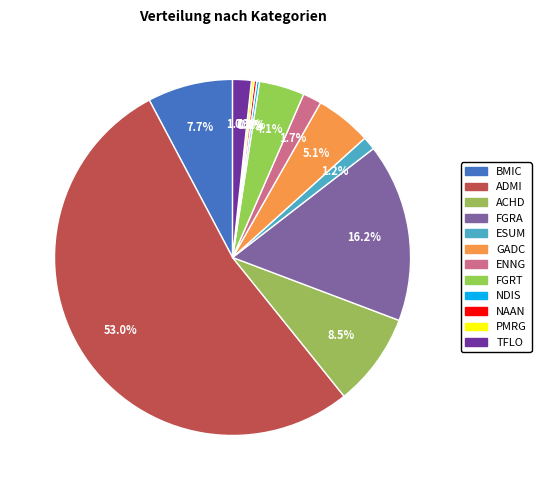

How many segments does this pie chart have?

12